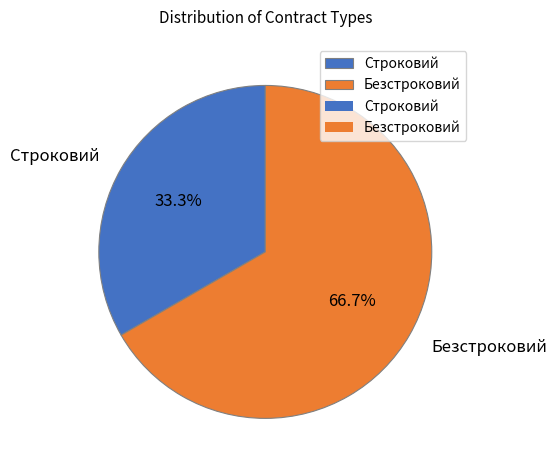

Approximately how many times larger is the value at Безстроковий compared to Строковий?

2.0